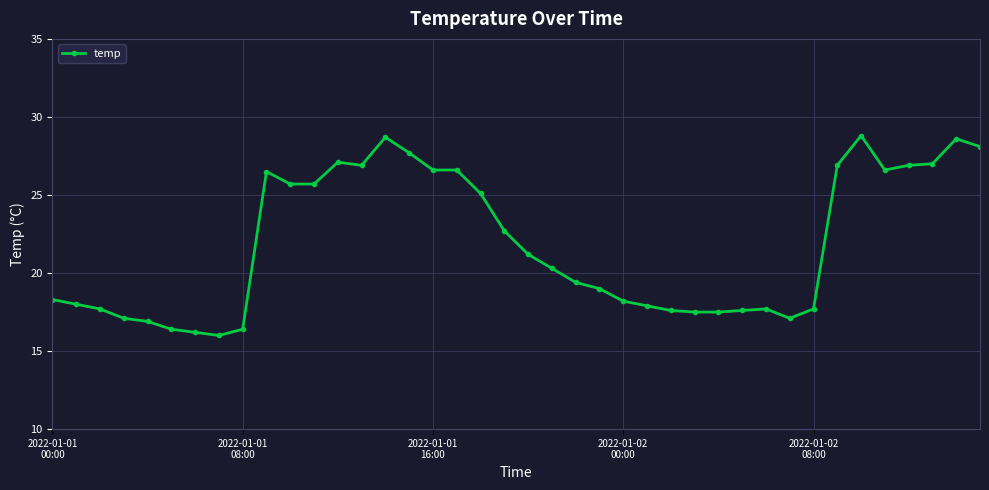

True or false: there are more than 1 points higher than both neighbors.

True